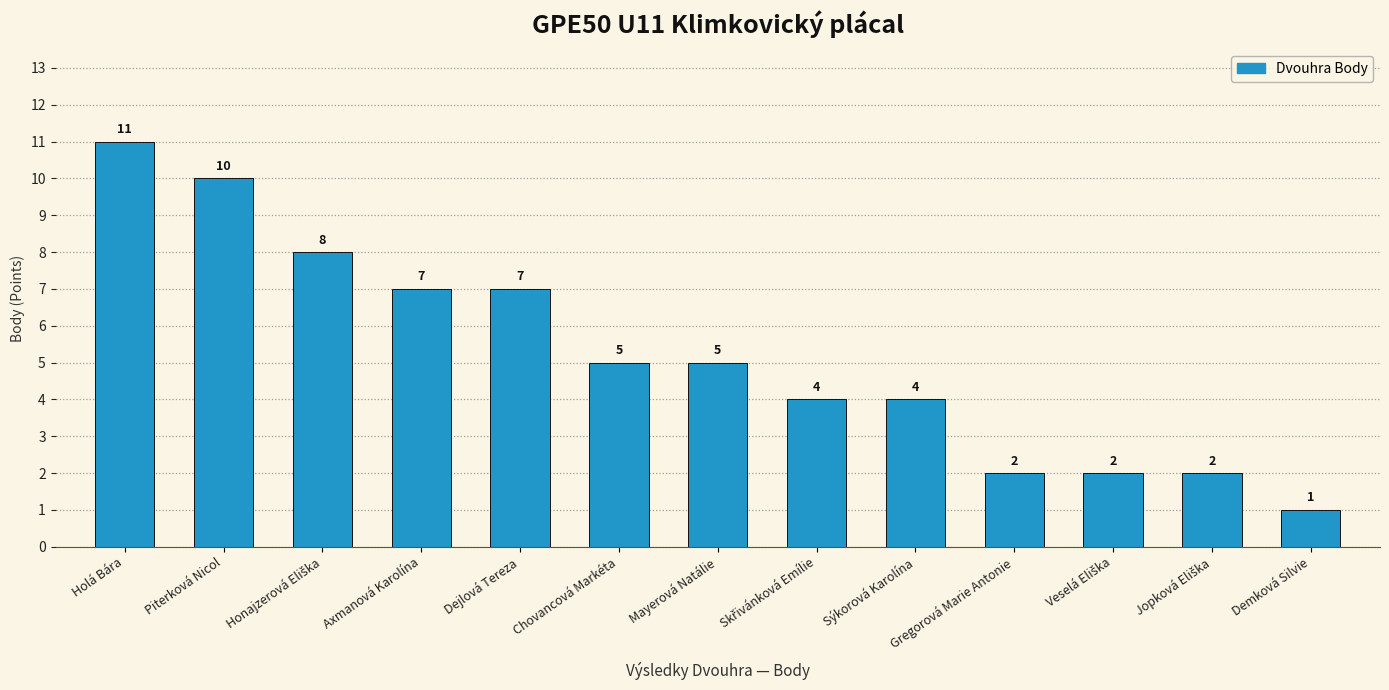

What is the average value?

5